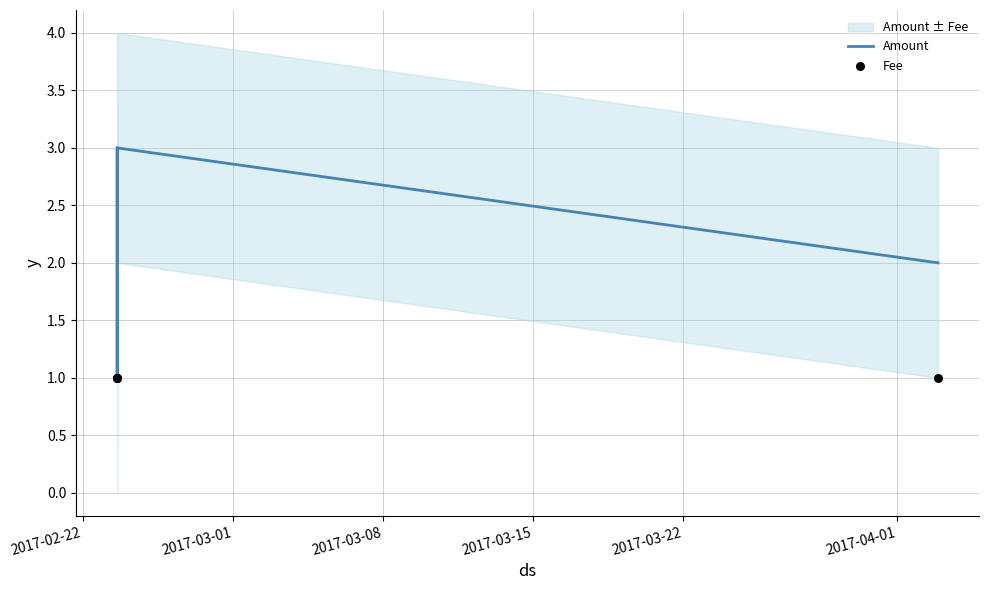

What are all the series names shown in the legend?

Amount, Fee